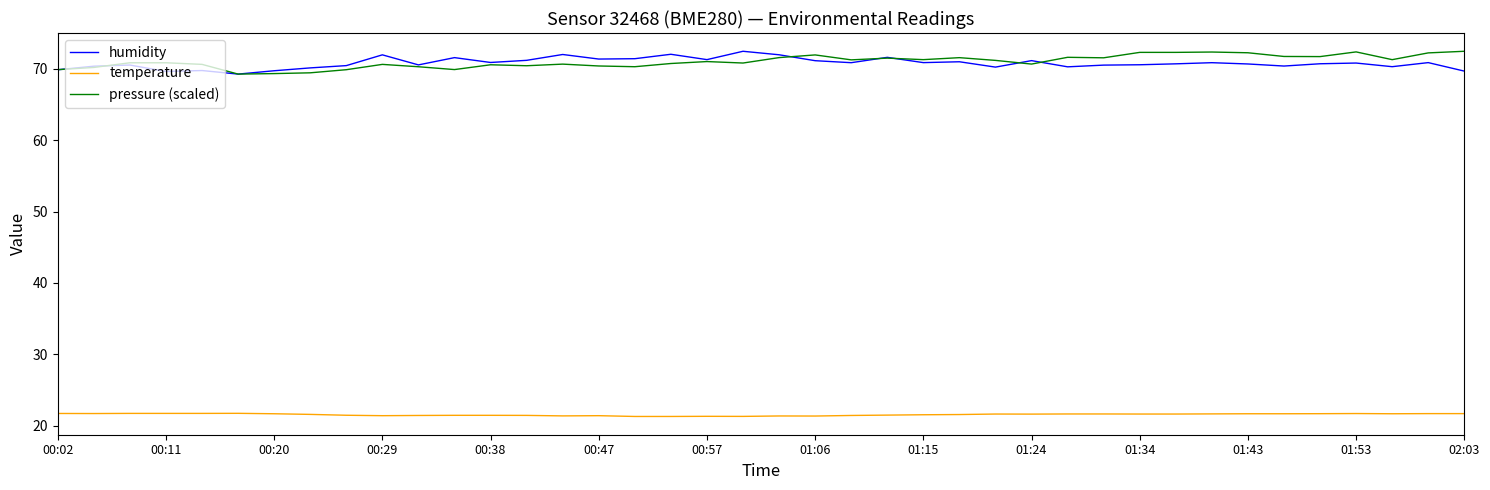

What is the minimum value shown in the chart?

21.3